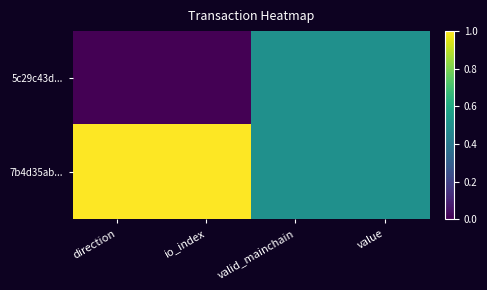

Reading left to right, what are all the values shown in this chart?

5c29c43d...: direction=0.0	io_index=0.0	valid_mainchain=0.5	value=0.5
7b4d35ab...: direction=1.0	io_index=1.0	valid_mainchain=0.5	value=0.5